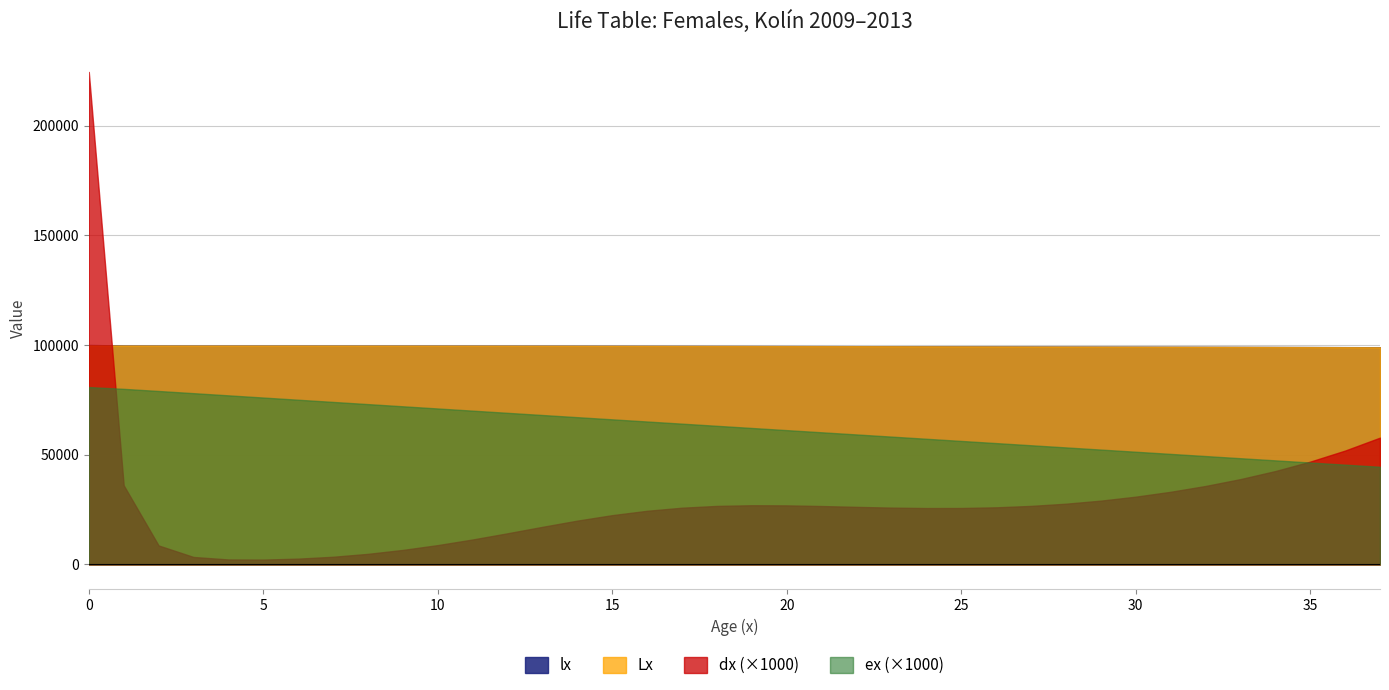

Which series has the largest total across all categories?

lx